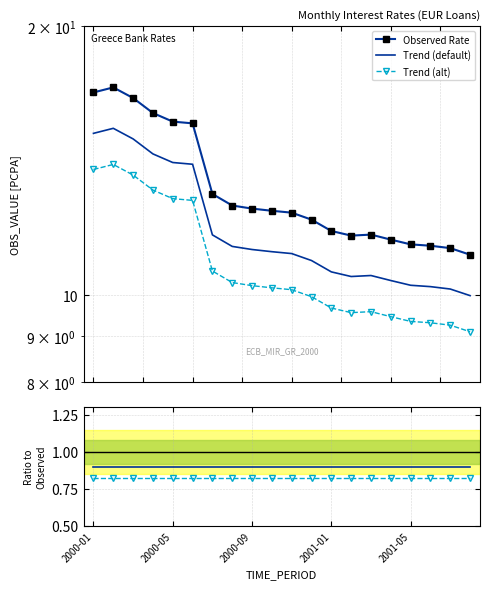

The Observed Rate series shows 25.3 at 2001-01. True or false?

False